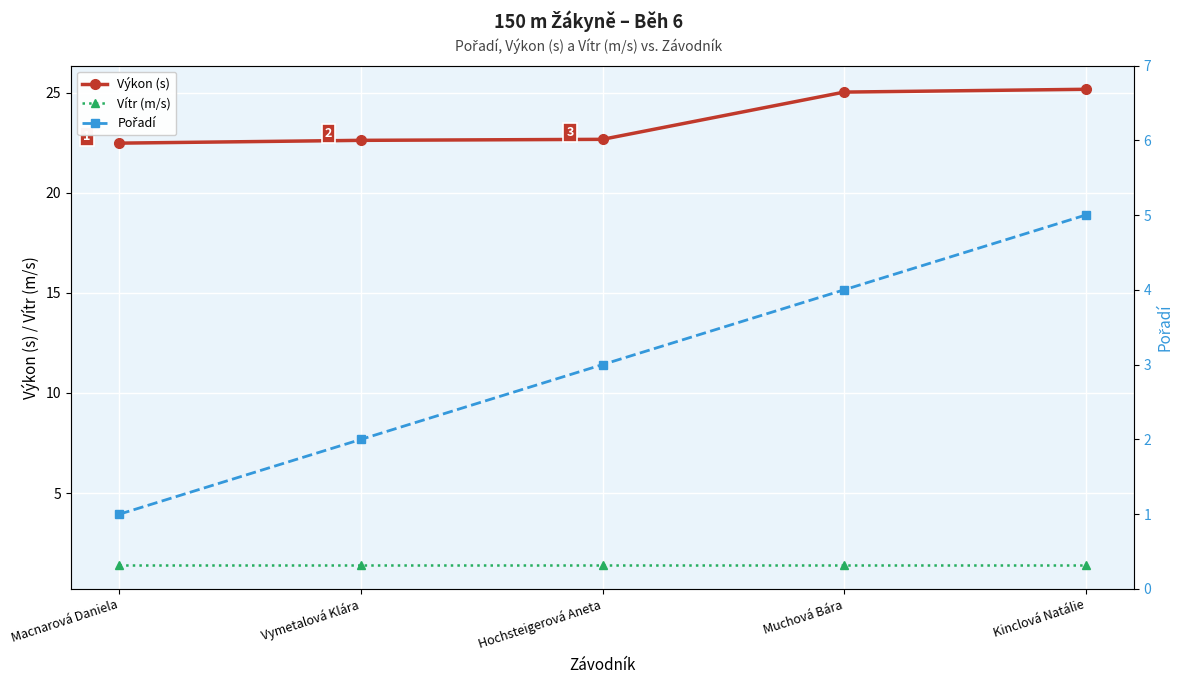

Which has a higher value, Kinclová Natálie or Hochsteigerová Aneta?

Kinclová Natálie